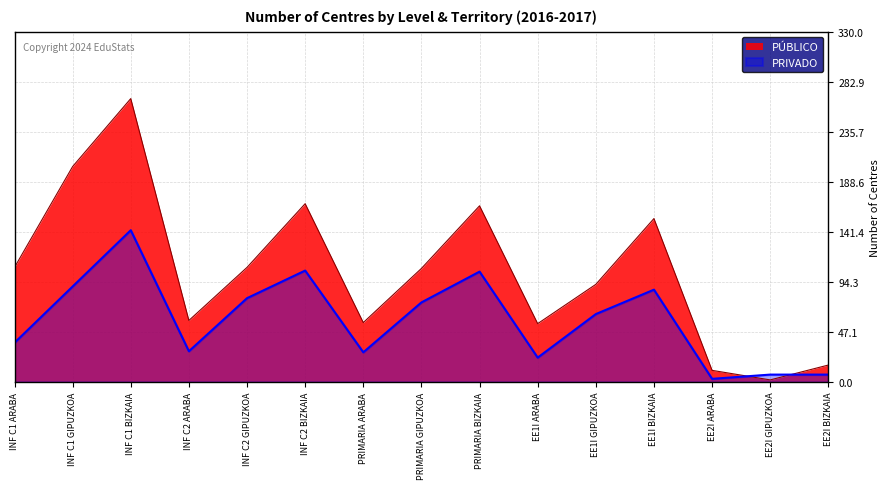

What are all the series names shown in the legend?

PÚBLICO, PRIVADO